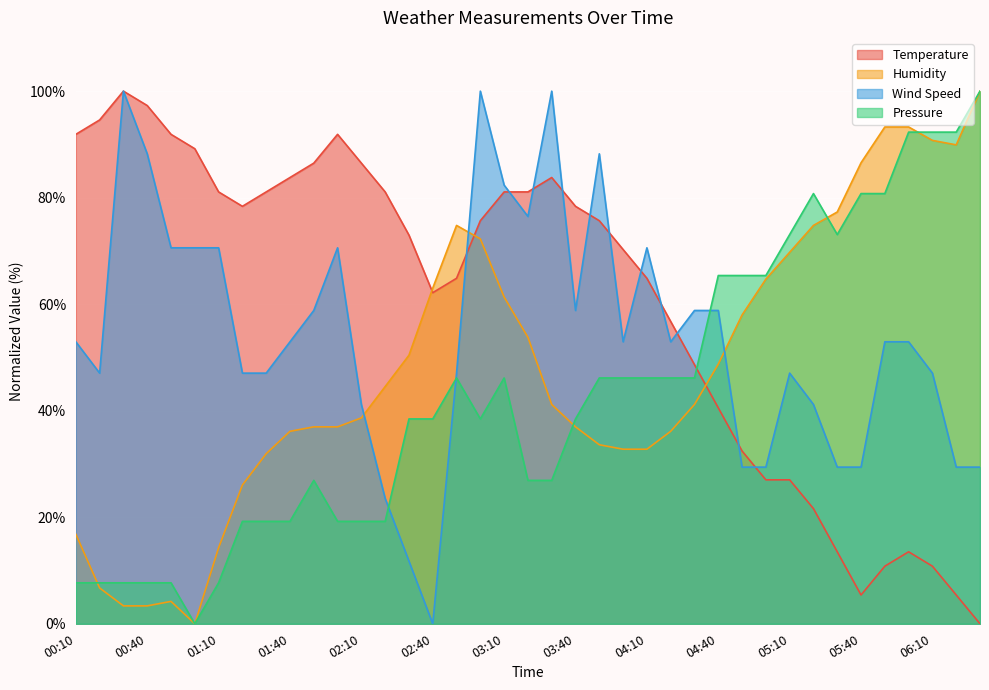

Which series has the largest total across all categories?

Temperature